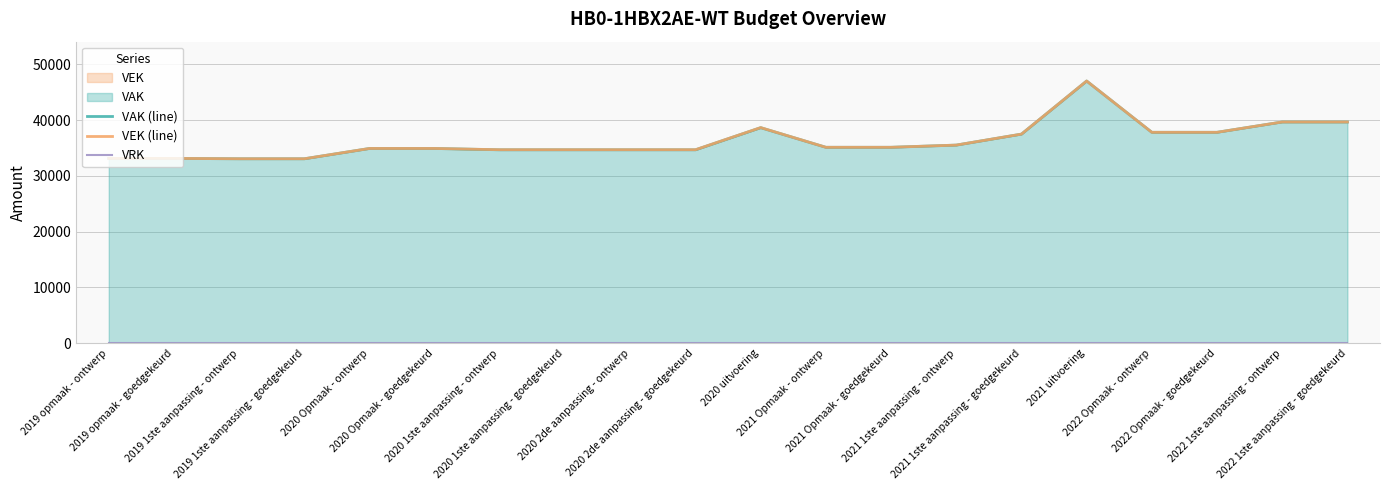

At which label does VRK reach its minimum?

2019 opmaak - ontwerp